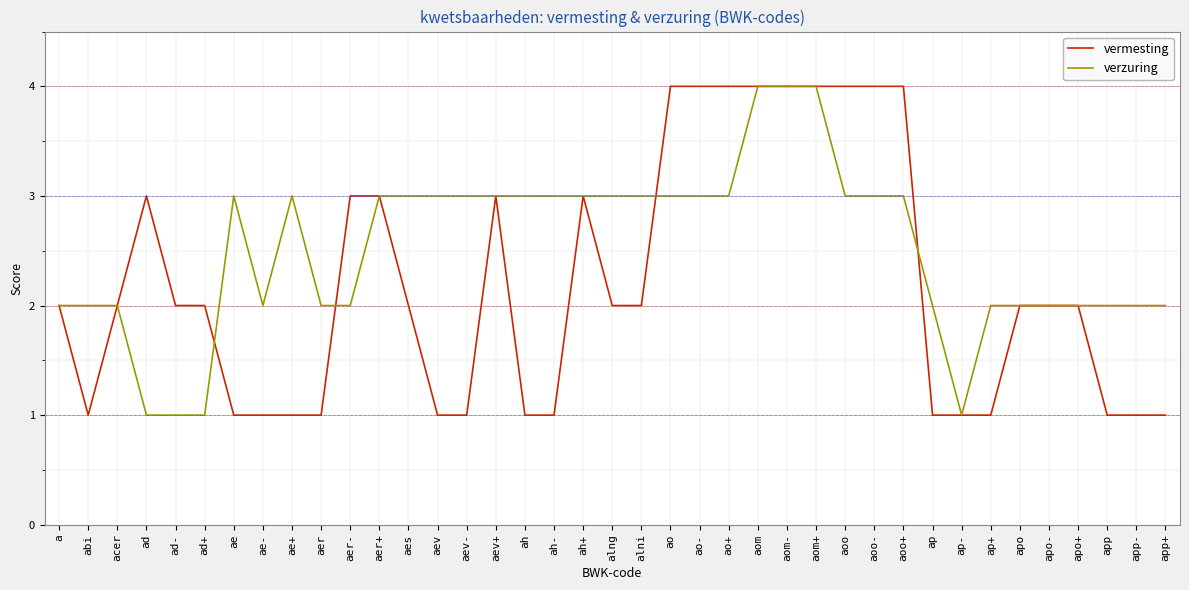

What is the greatest value displayed?

4